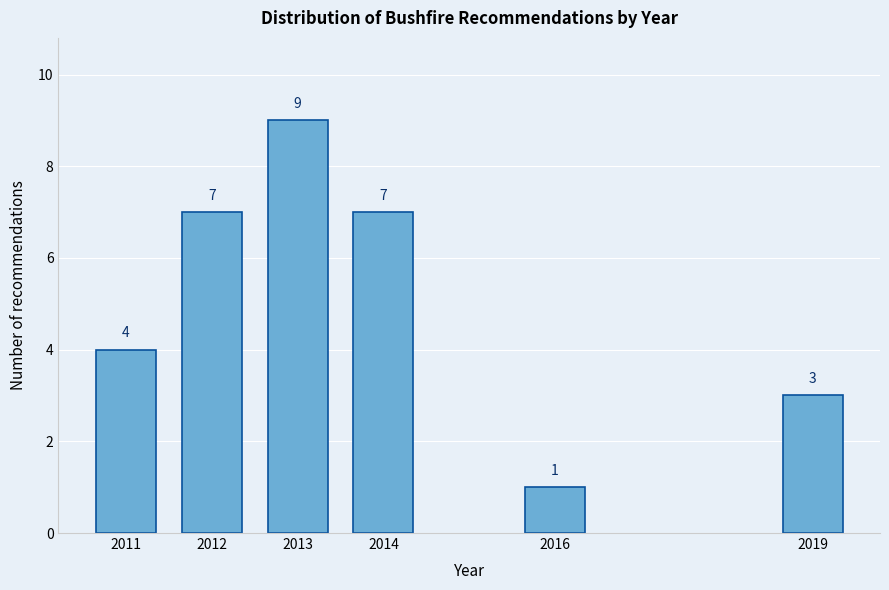

Reading left to right, list all the values displayed in this chart.

4	7	9	7	1	3